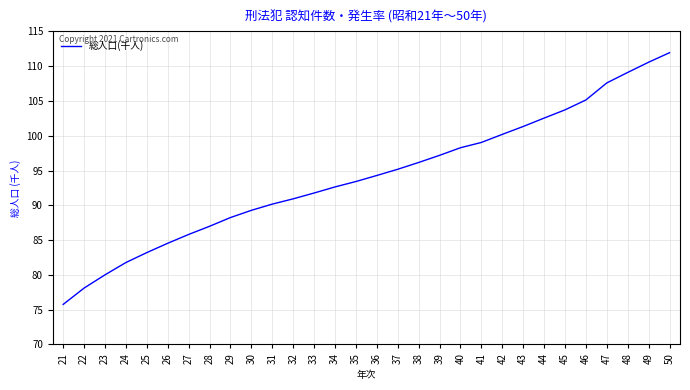

Does the chart display data point markers on the line(s)?

No